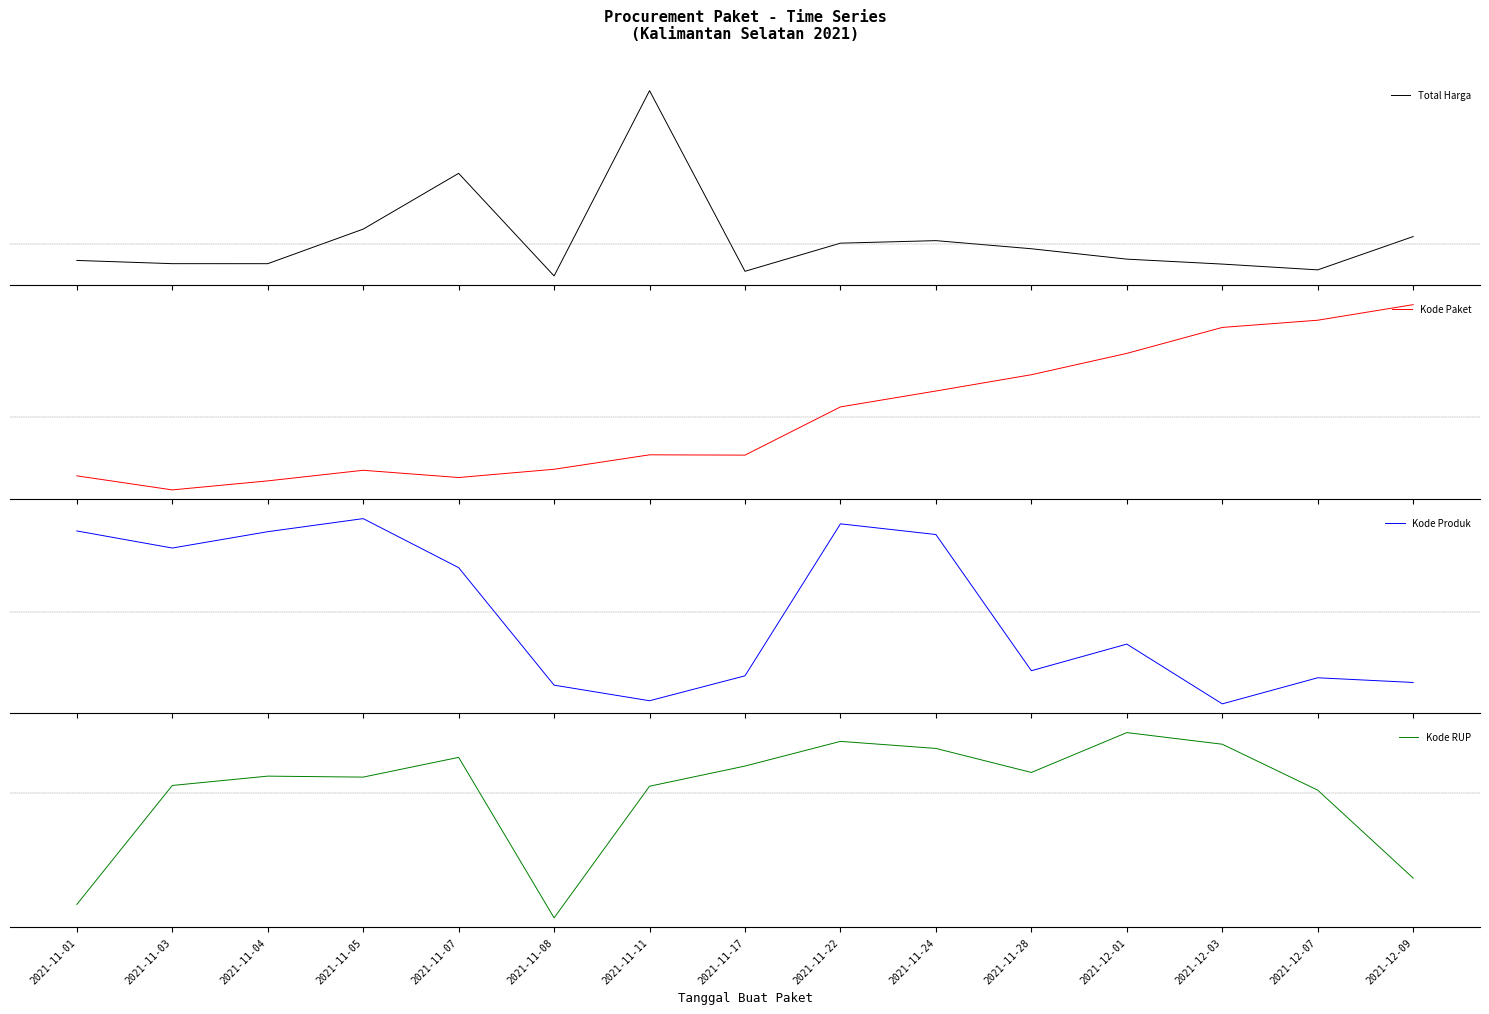

How many data points in Kode RUP are above 0?

12